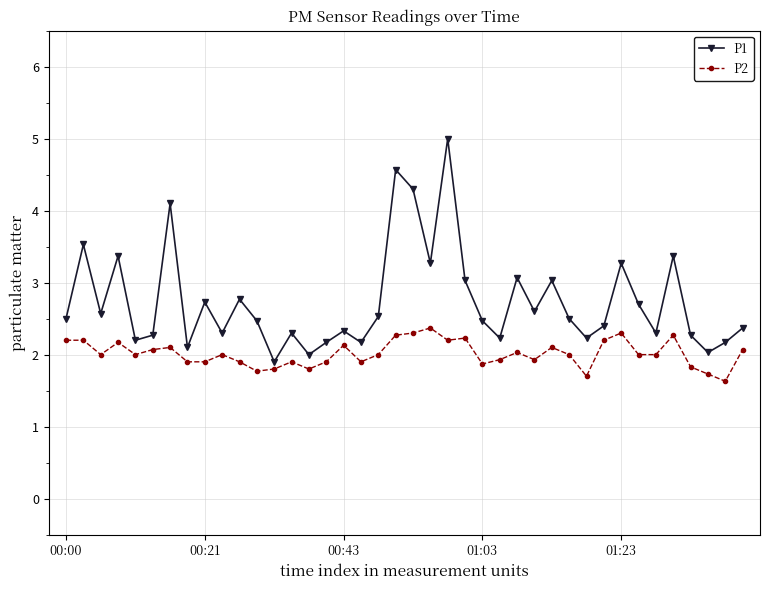

What is the average value of the P1 series?

2.7